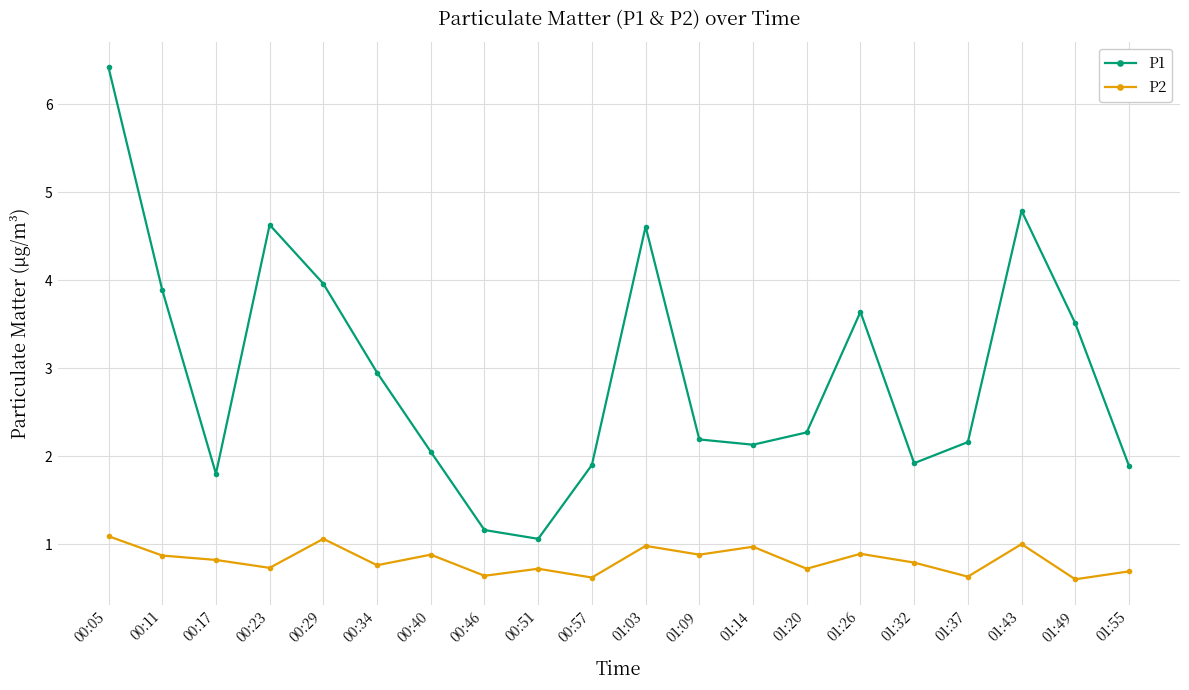

What position from the right is 00:34?

15